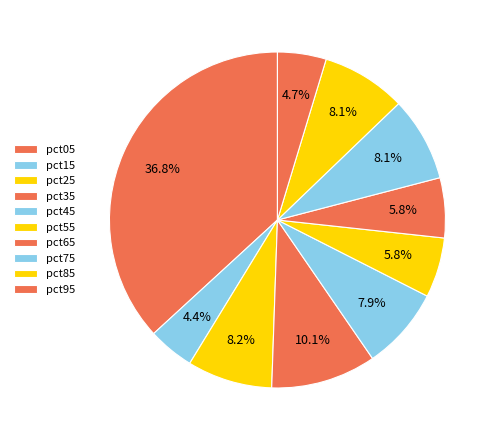

To the nearest percent, what is the difference between the pct65 and pct05 slice percentages?

31%